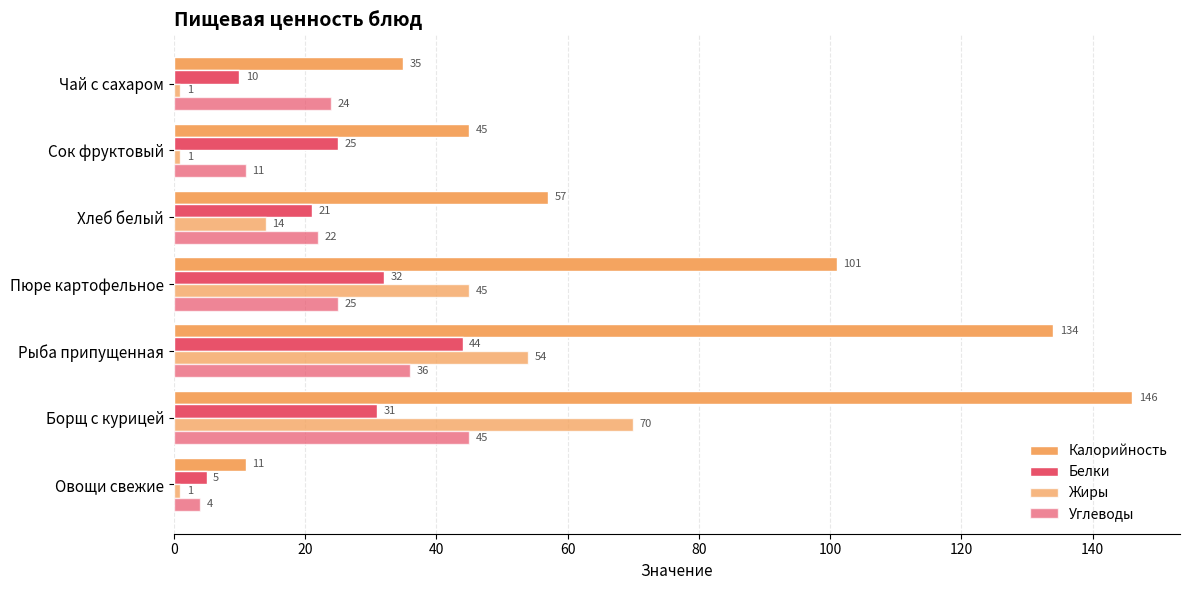

How many values in the Жиры series are below 14?

3